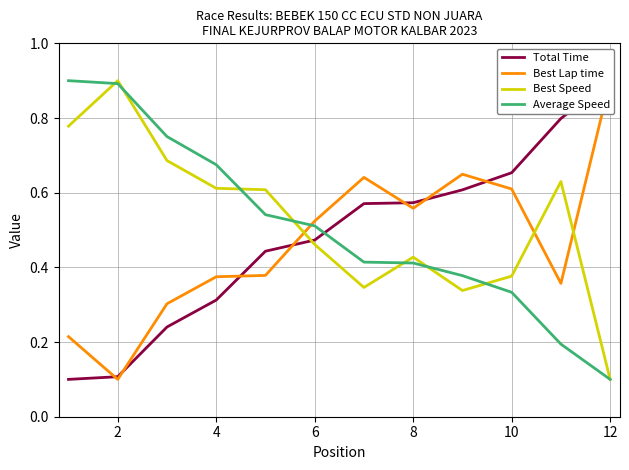

Reading left to right, transcribe all the data shown in this chart.

Total Time: 0.1	0.1	0.2	0.3	0.4	0.5	0.6	0.6	0.6	0.7	0.8	0.9
Best Lap time: 0.2	0.1	0.3	0.4	0.4	0.5	0.6	0.6	0.6	0.6	0.4	0.9
Best Speed: 0.8	0.9	0.7	0.6	0.6	0.5	0.3	0.4	0.3	0.4	0.6	0.1
Average Speed: 0.9	0.9	0.8	0.7	0.5	0.5	0.4	0.4	0.4	0.3	0.2	0.1